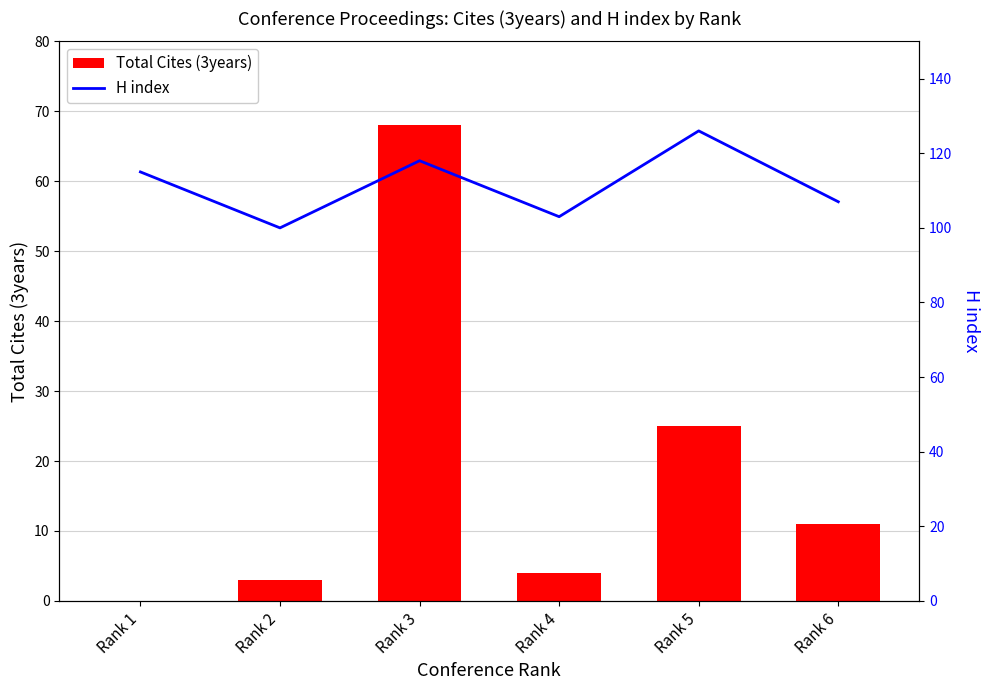

How many groups of bars are there?

6